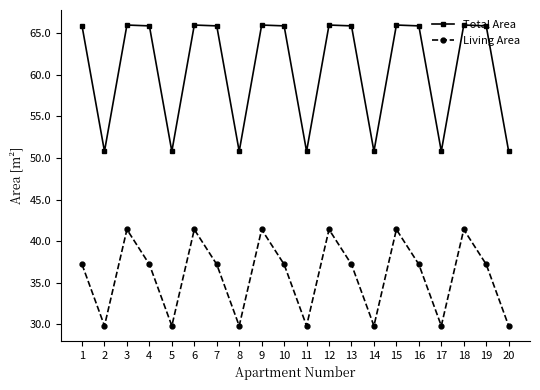

What is the minimum value shown in the chart?

29.8